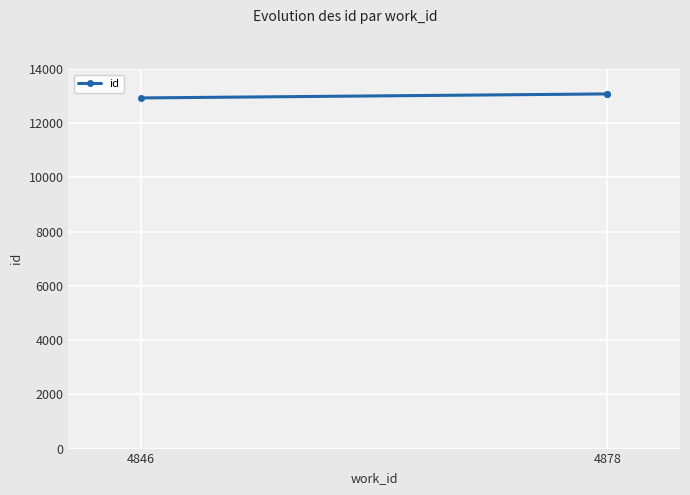

At which label is the value closest to 13009?

4878